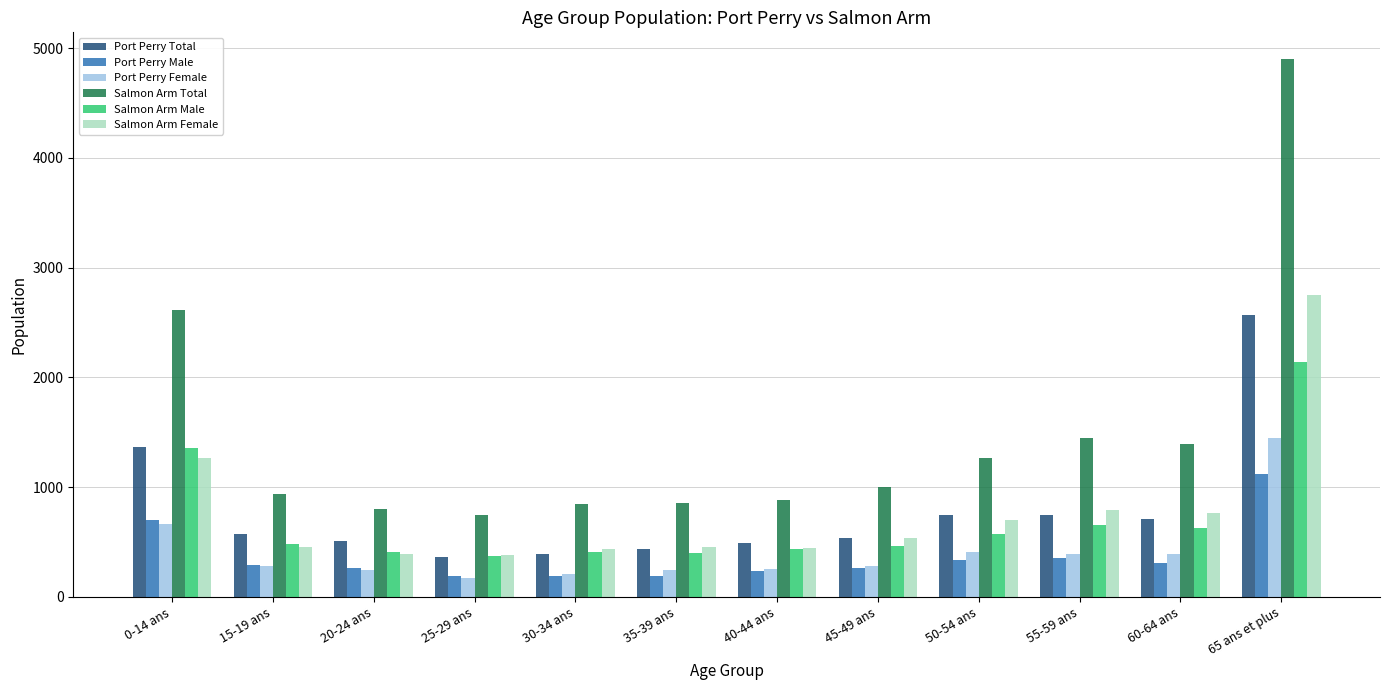

What is the difference between the highest and lowest values at 25-29 ans?

580